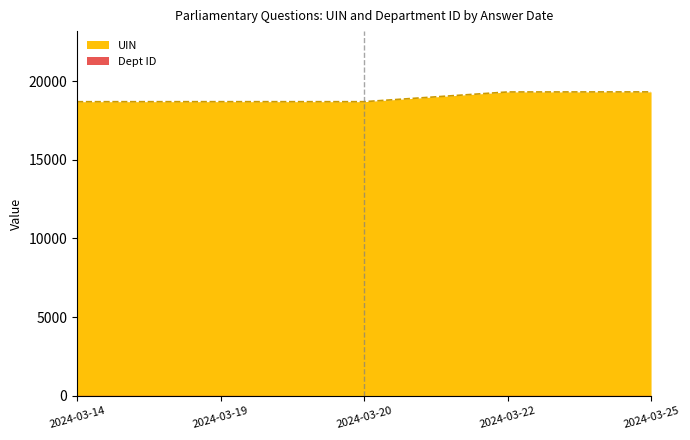

What is the value of the 5th point from the left?

19321